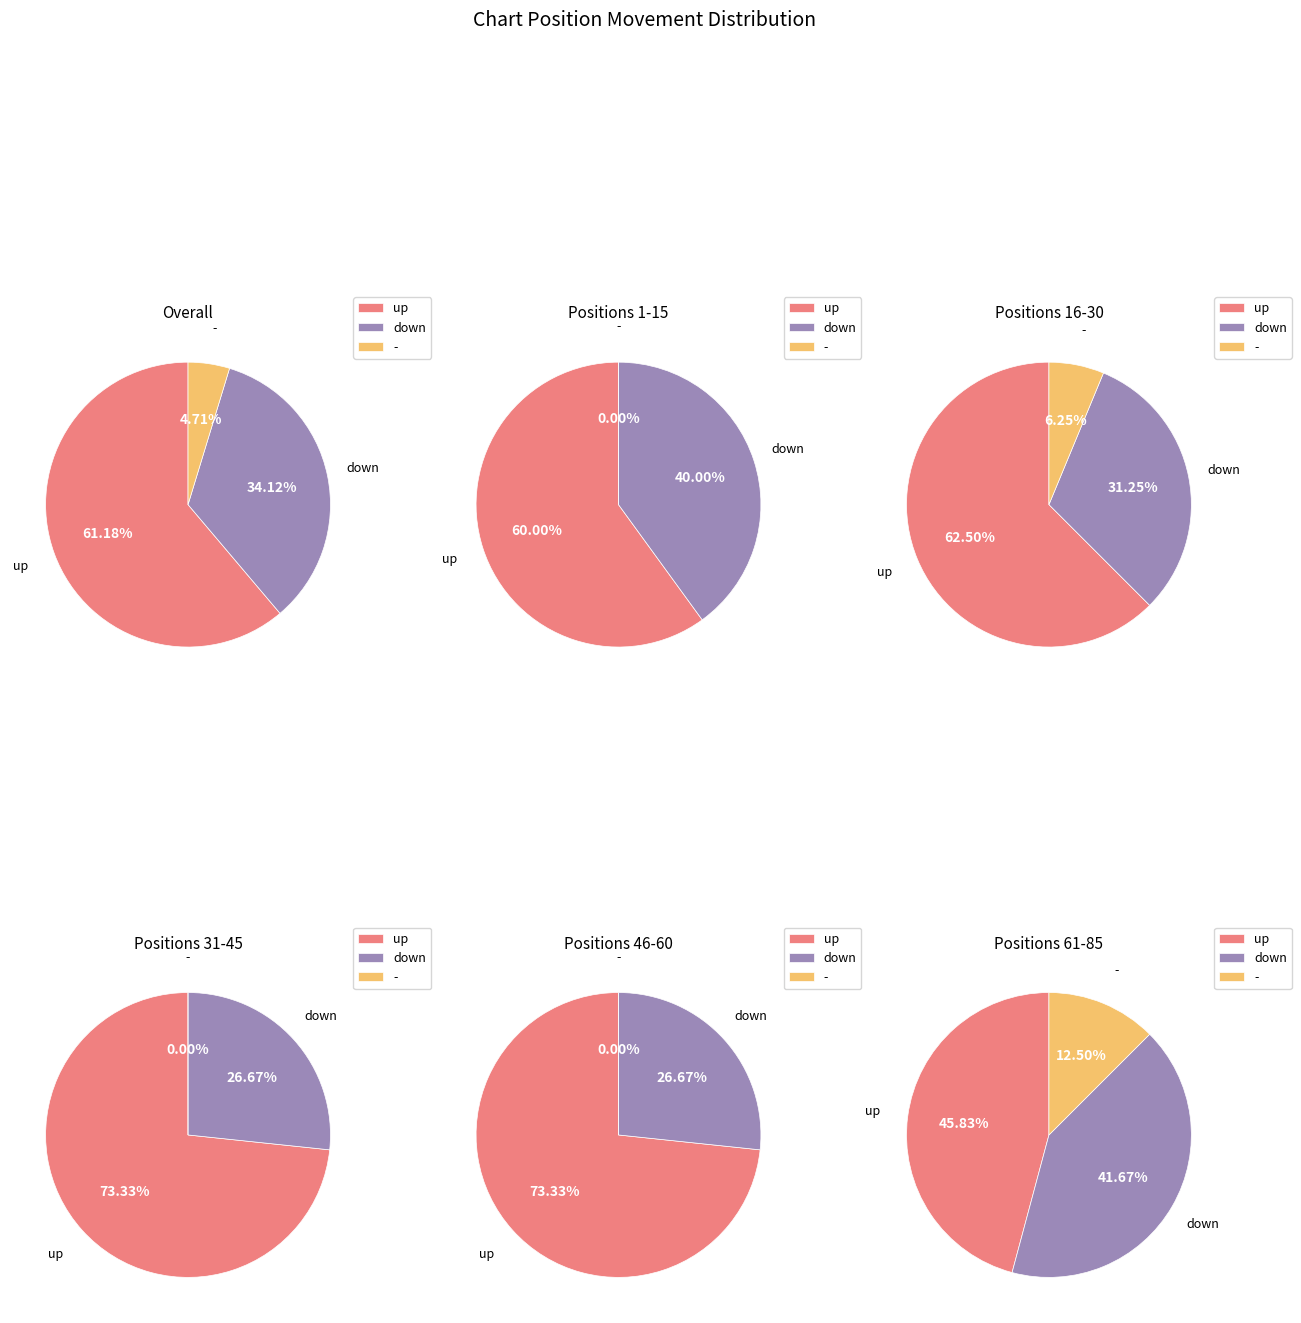

Count the number of slices in the pie.

3